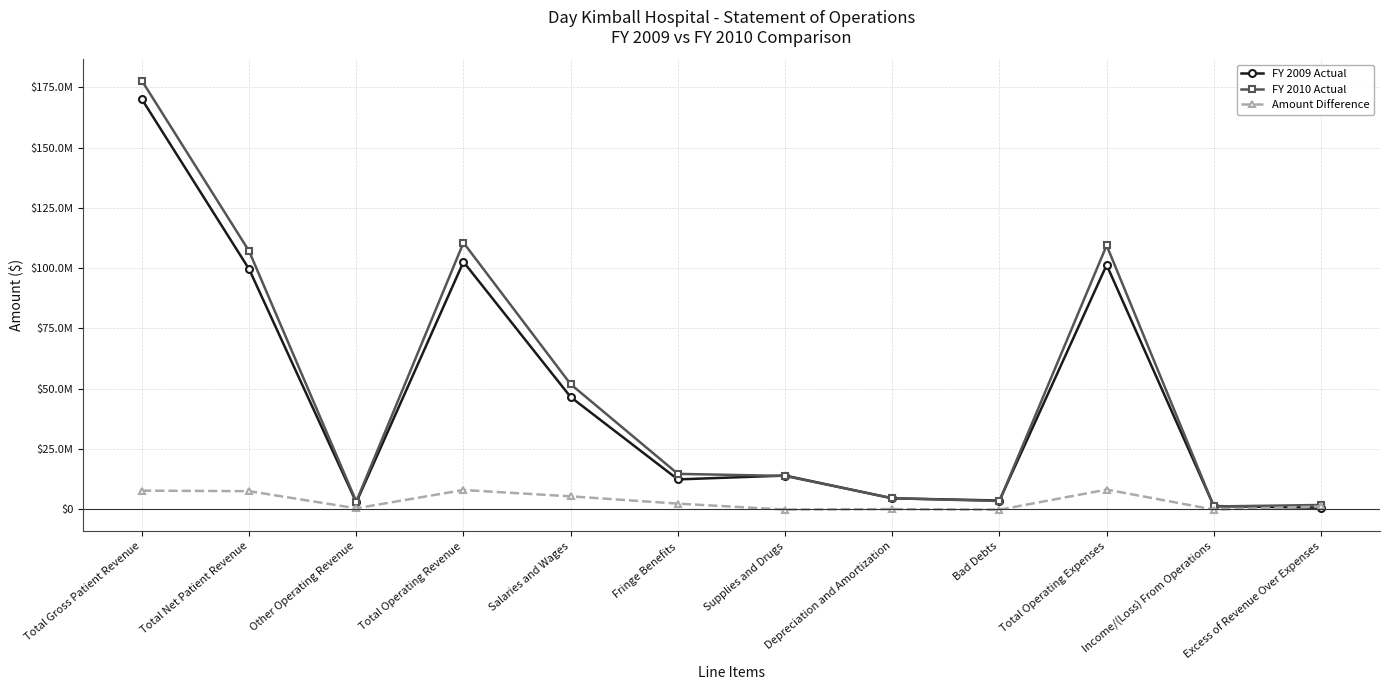

What is the label of the 4th point from the right?

Bad Debts